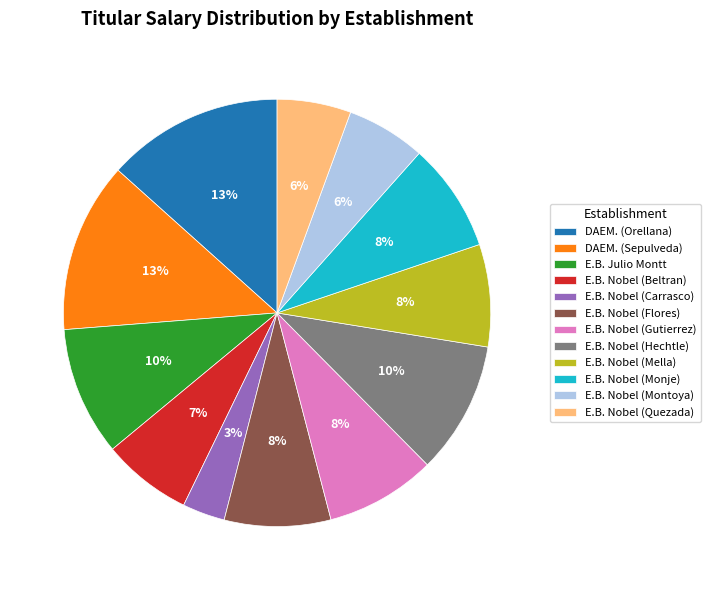

Which slice is the smallest?

E.B. Nobel (Carrasco)